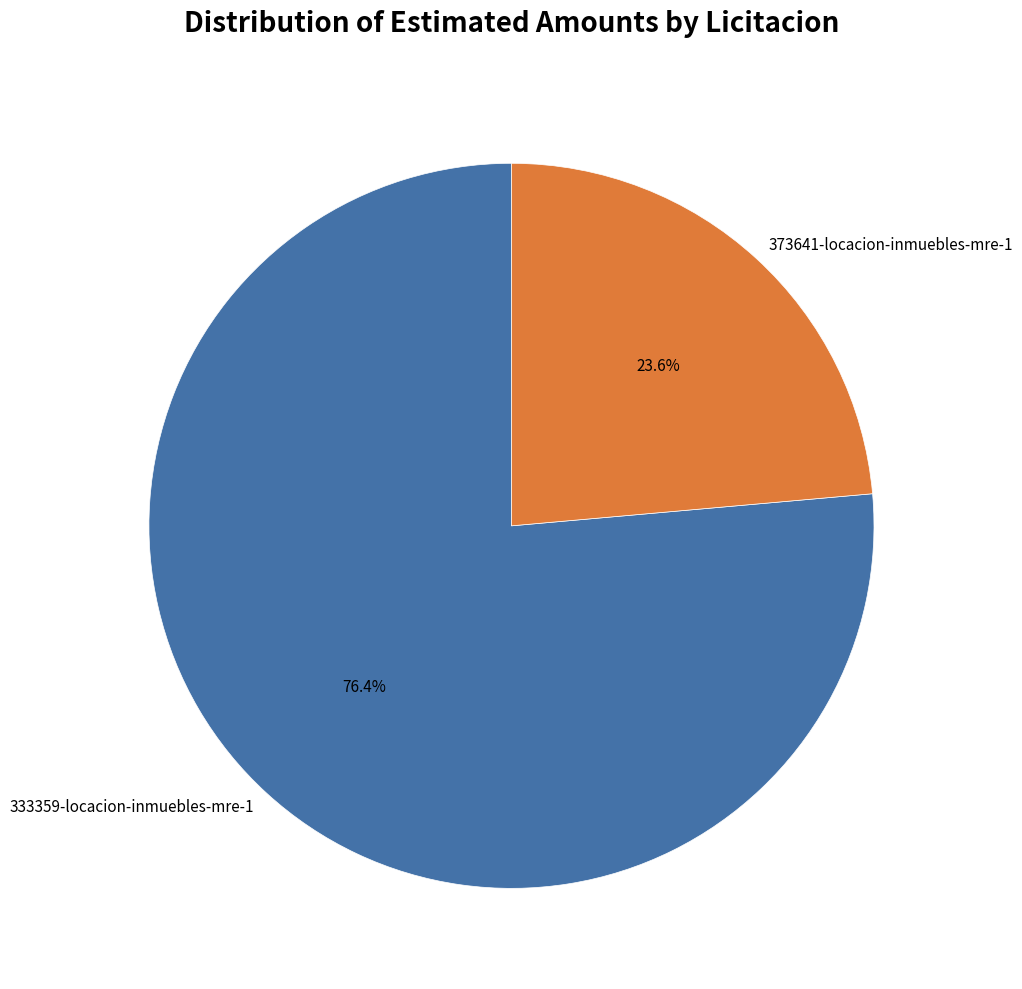

Which category has the biggest portion of the pie?

333359-locacion-inmuebles-mre-1